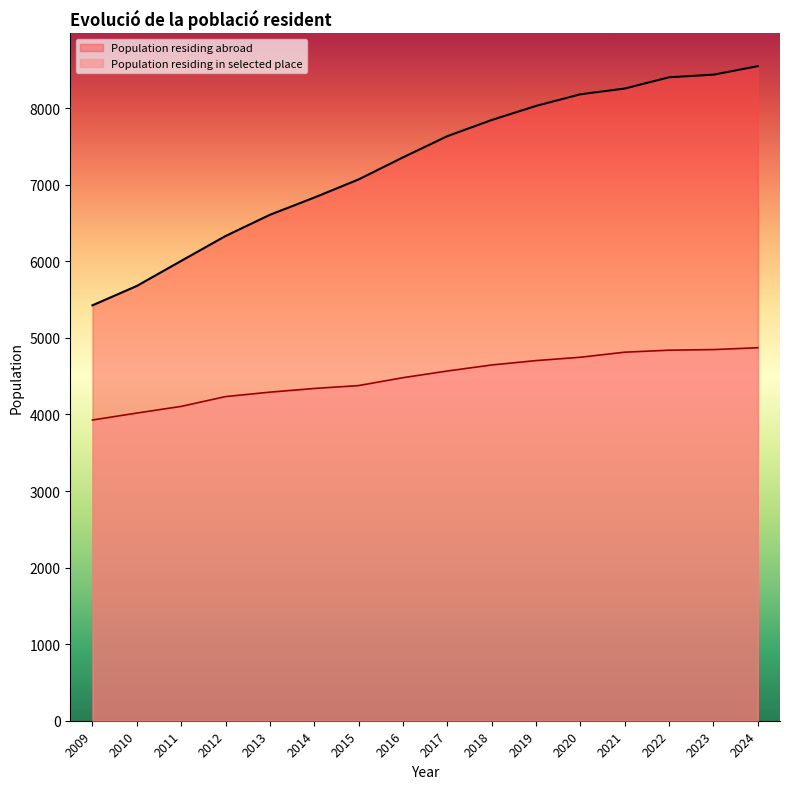

Does the chart display data point markers on the line(s)?

No